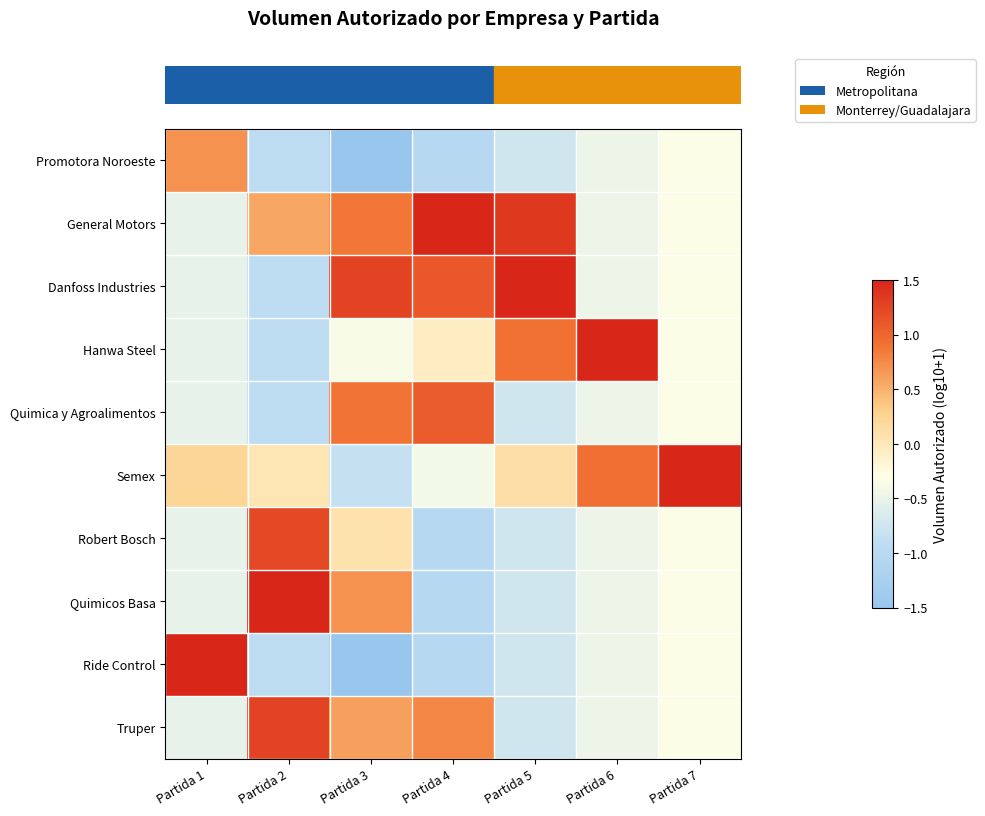

Which has a higher value, Partida 7 or Partida 5?

Partida 7